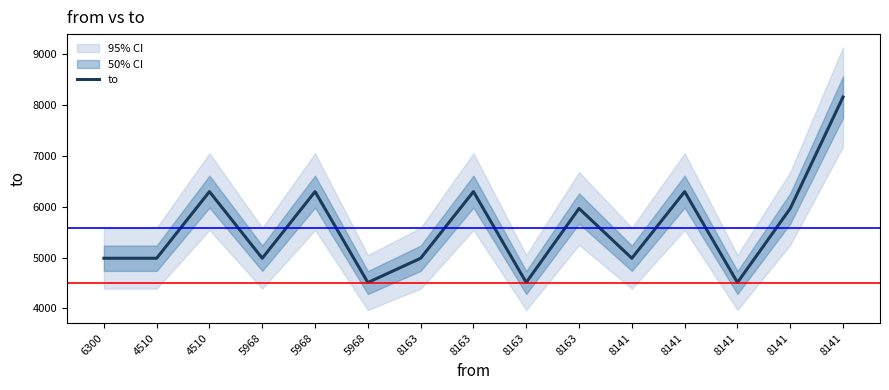

How many lines are shown in the chart?

1